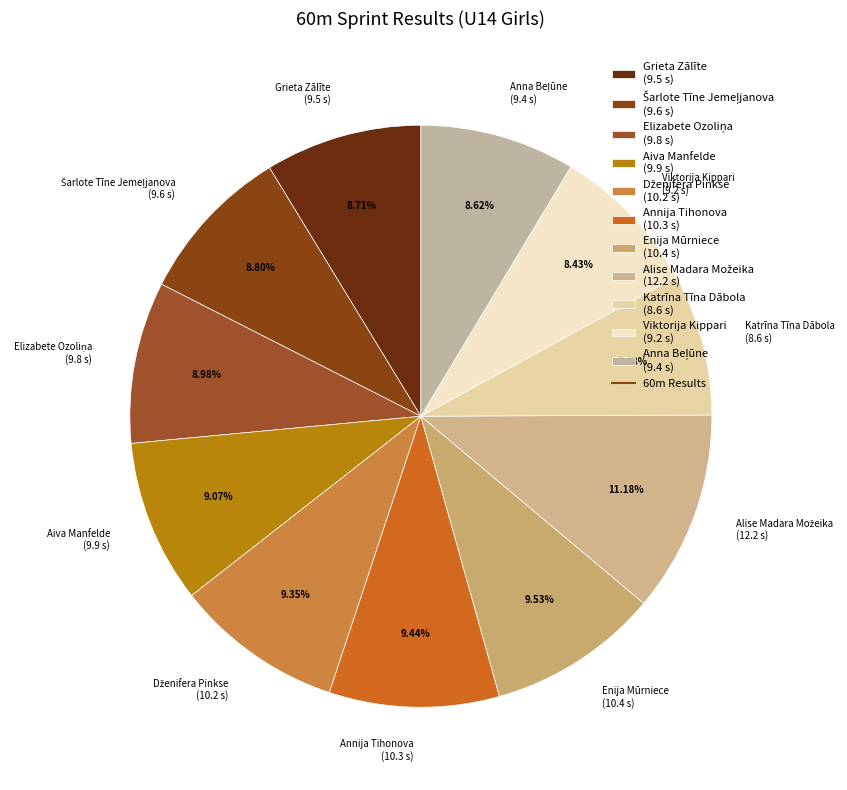

Does Grieta Zālīte represent more than half of the total?

No